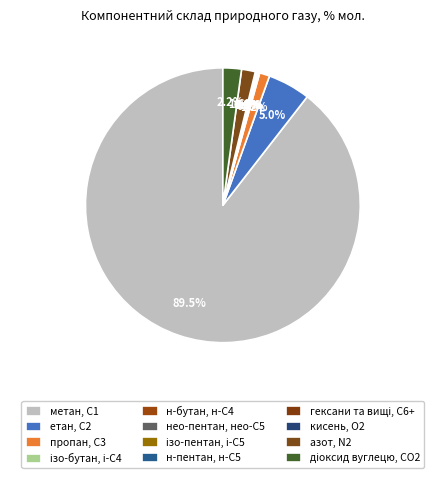

Is it true that ізо-бутан, і-С4 is 0% of the pie?

True